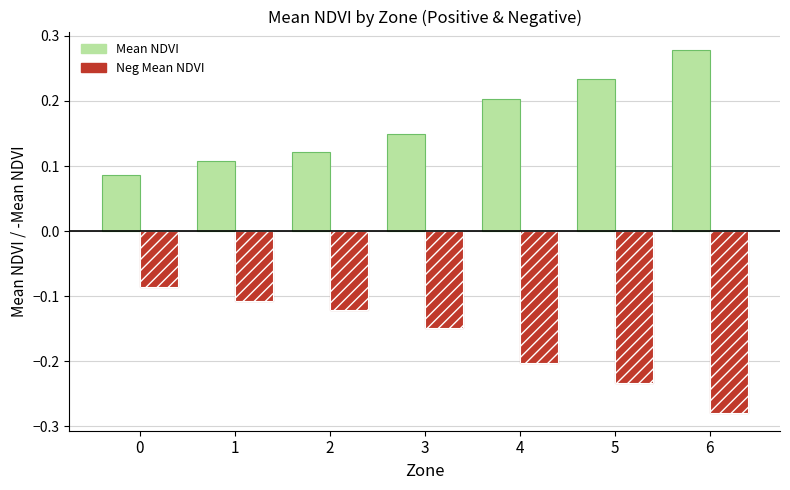

Which category has the lowest value across all series?

6